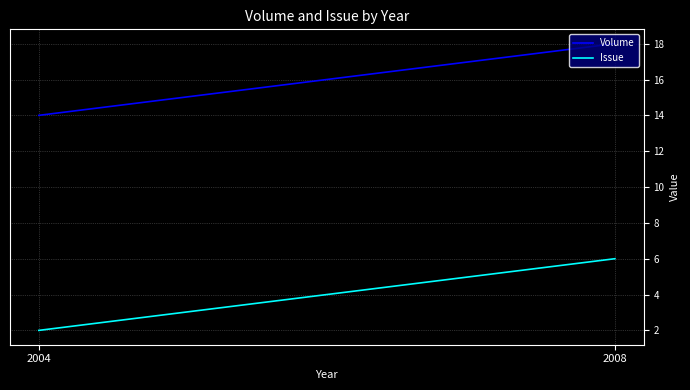

At which label does Issue reach its peak?

2008